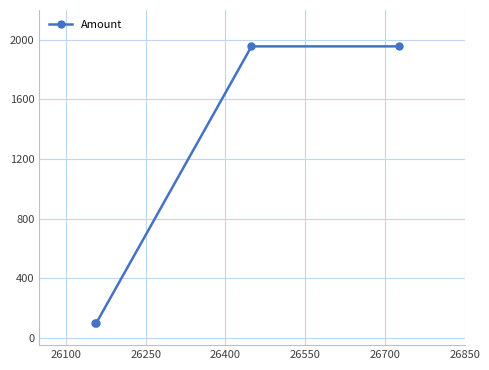

What is the sum of all values?

4110.7